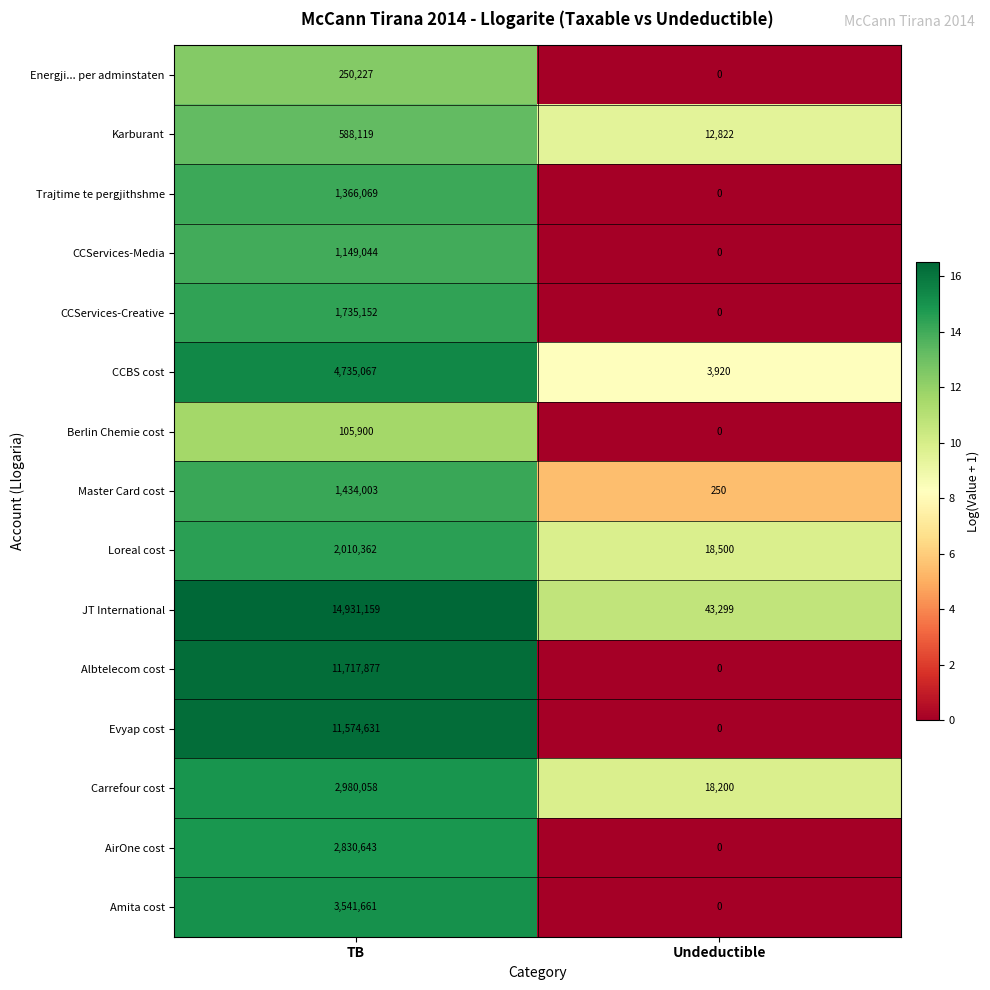

List the series in order of their peak value, highest first.

JT International, Albtelecom cost, Evyap cost, CCBS cost, Amita cost, Carrefour cost, AirOne cost, Loreal cost, CCServices-Creative, Master Card cost, Trajtime te pergjithshme, CCServices-Media, Karburant, Energji... per adminstaten, Berlin Chemie cost